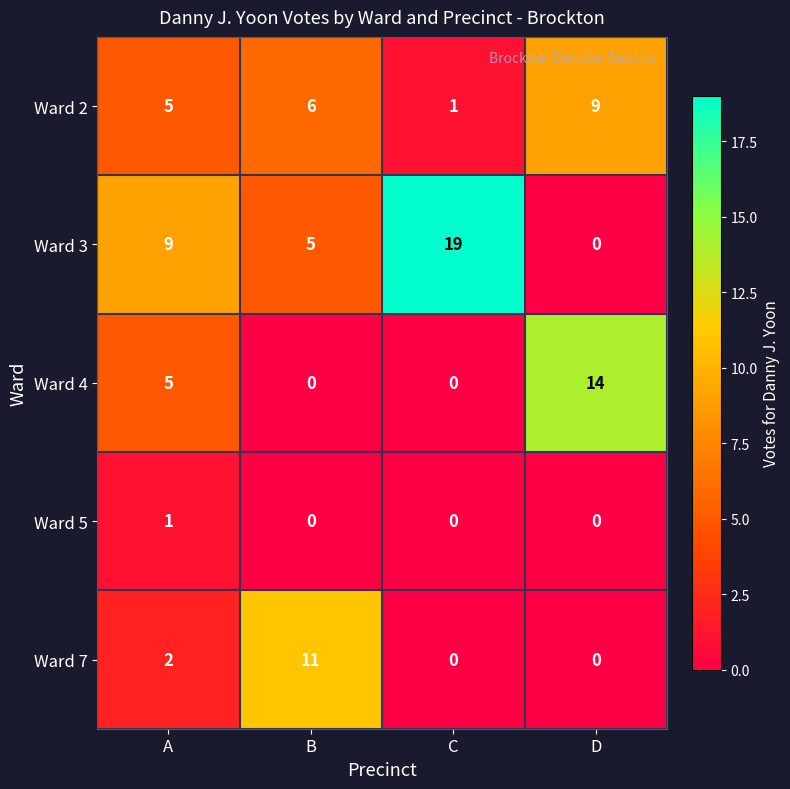

At which label does Ward 3 reach its peak?

C